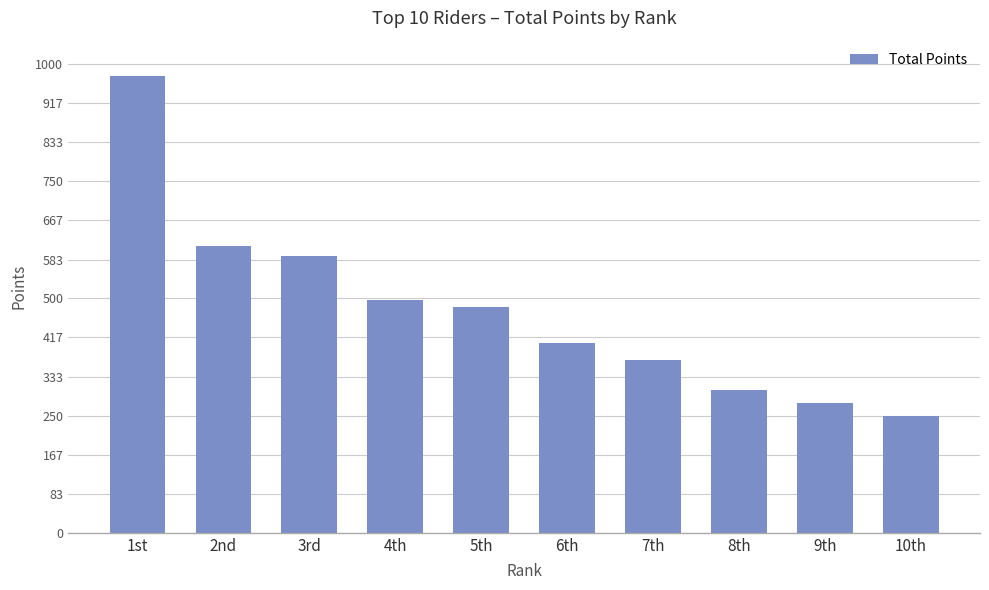

What is the difference between the values at 6th and 4th?

91